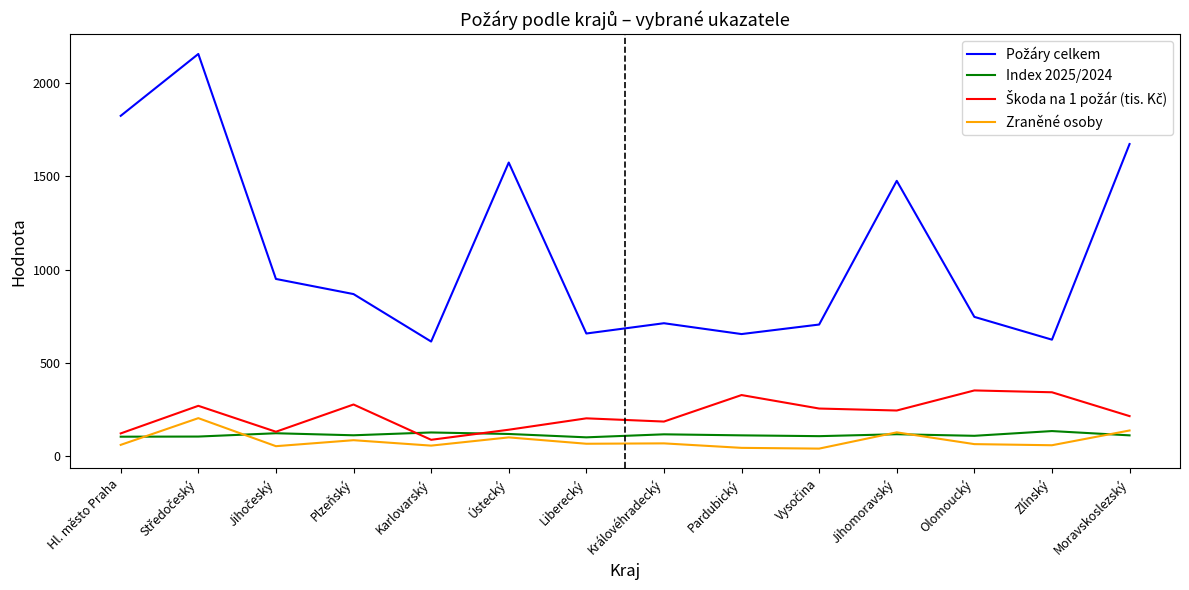

What is the total value across all series at Liberecký?

1032.3